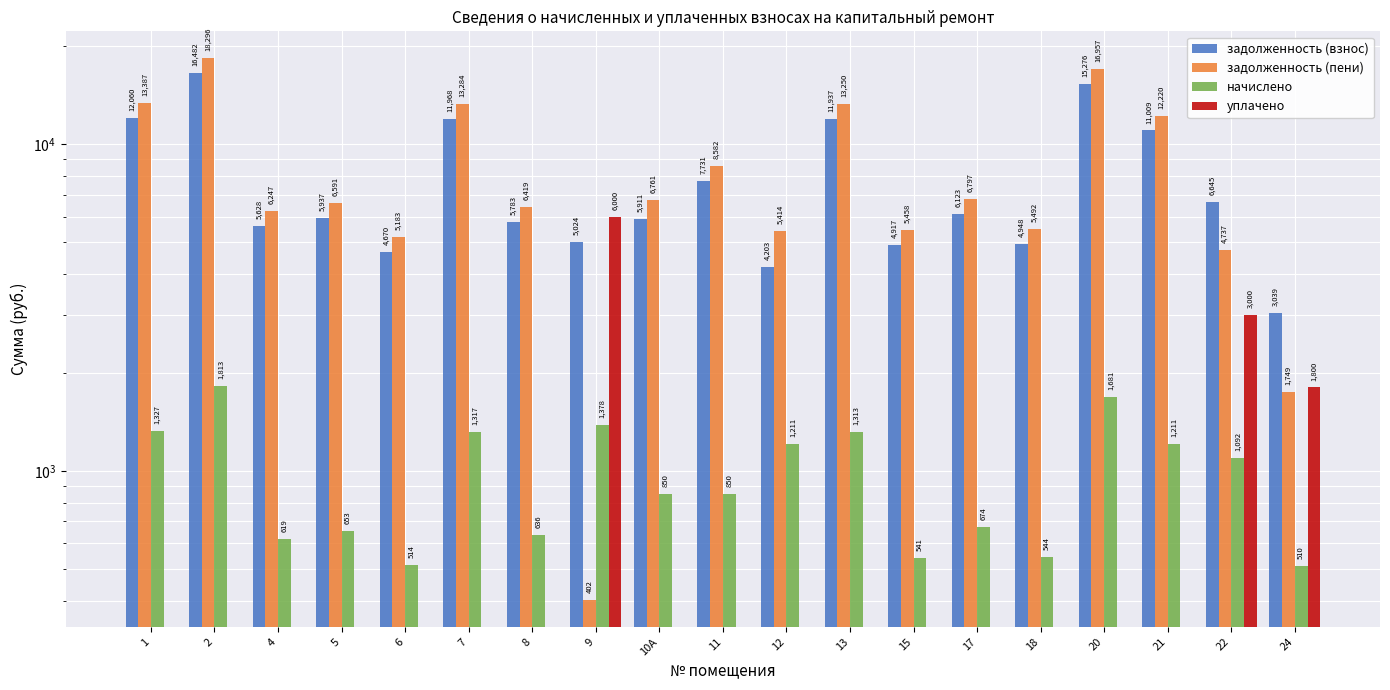

What are all the series names shown in the legend?

задолженность (взнос), задолженность (пени), начислено, уплачено